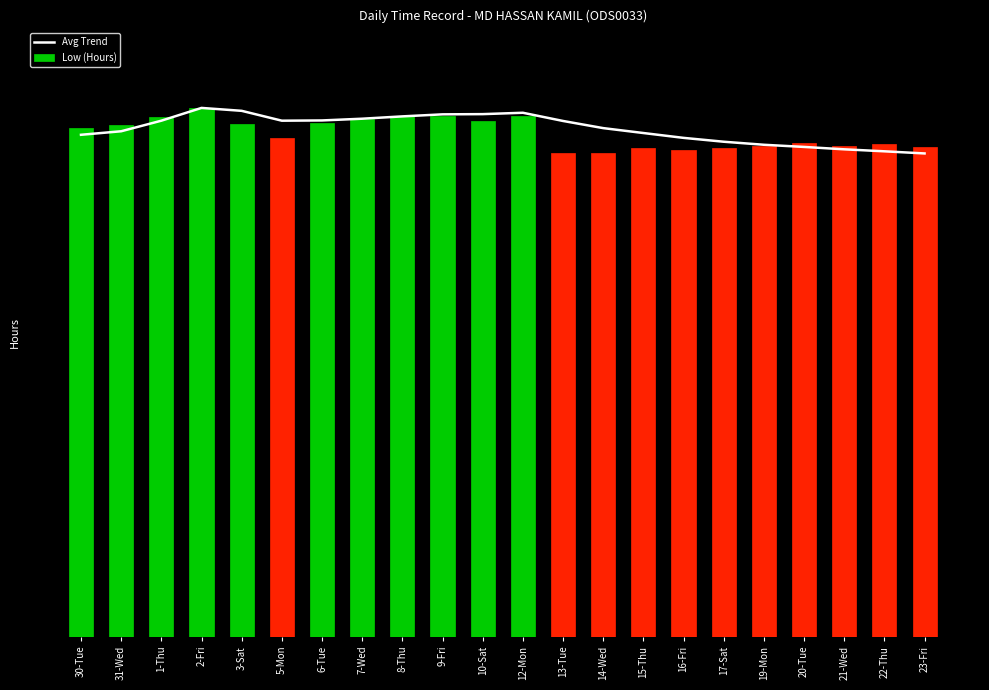

What is the value of the Avg Trend bar at the 12th from the left?

9.9